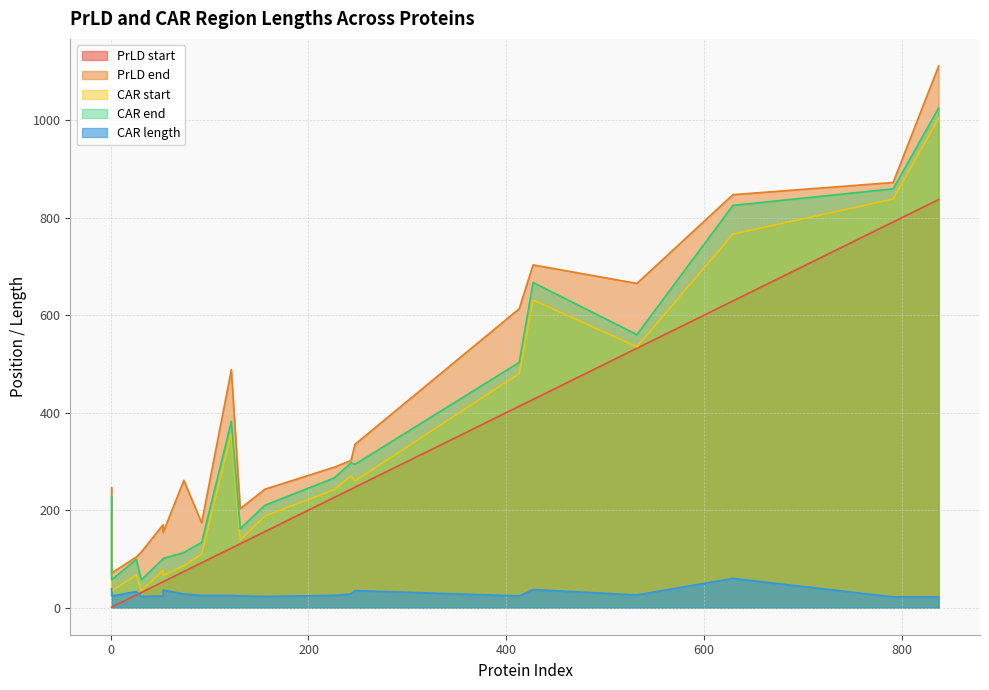

How many data points in PrLD start are less than 156?

10